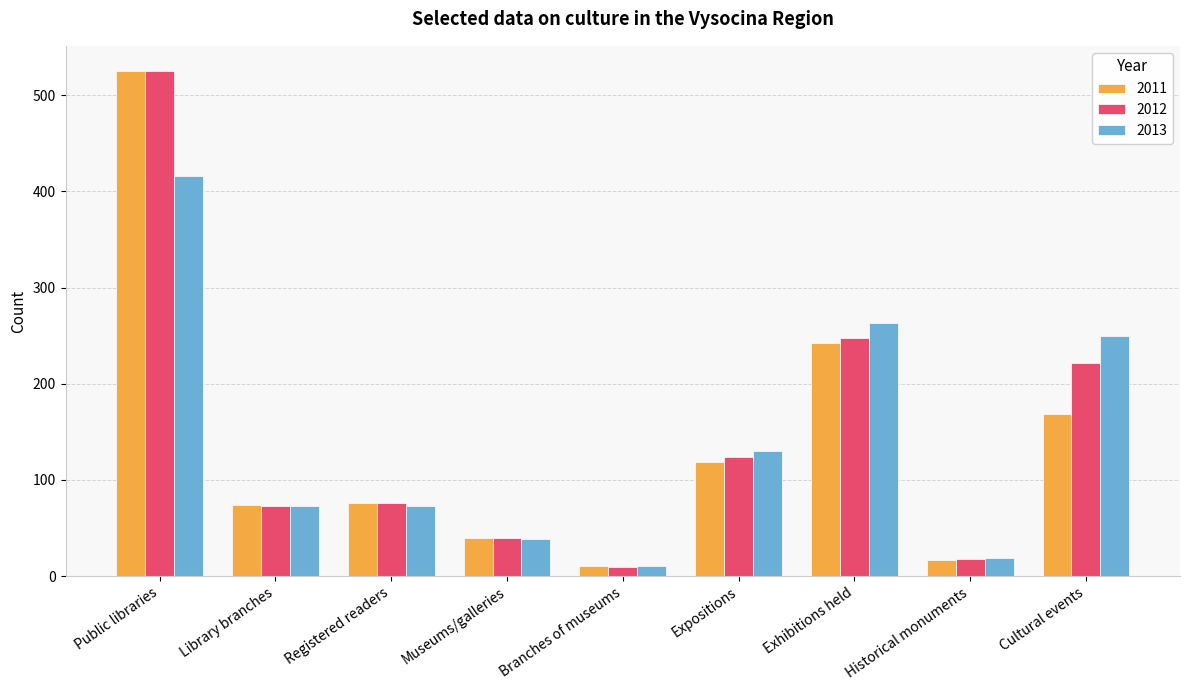

What is the difference between the 2011 values at Exhibitions held and Cultural events?

74